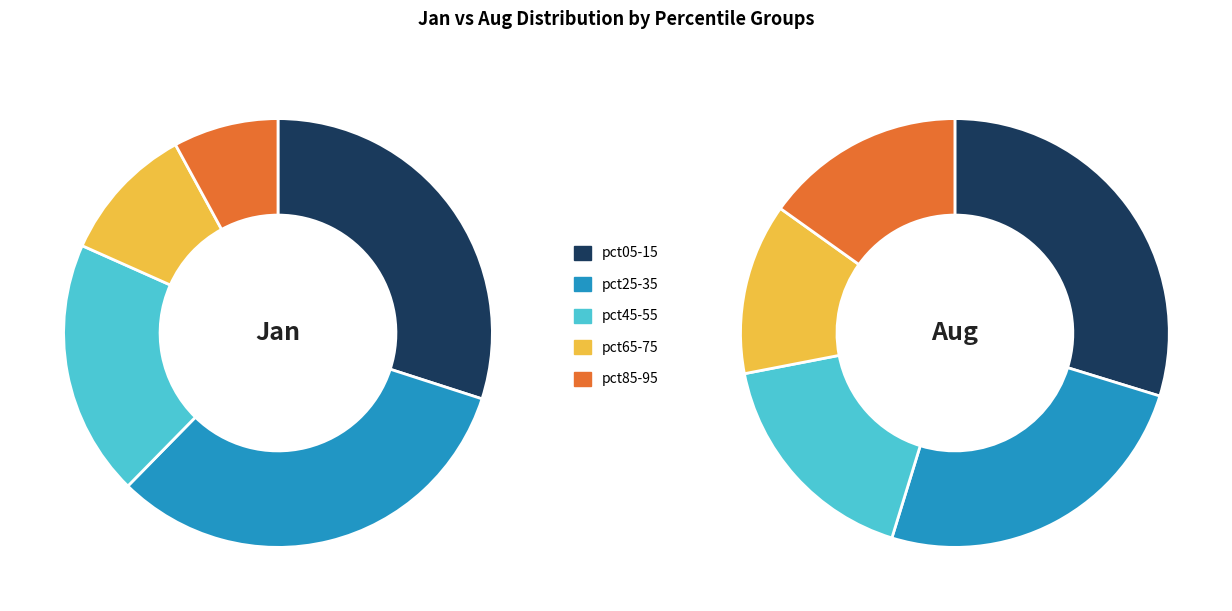

True or false: 6 accounts for 1% of the total.

False